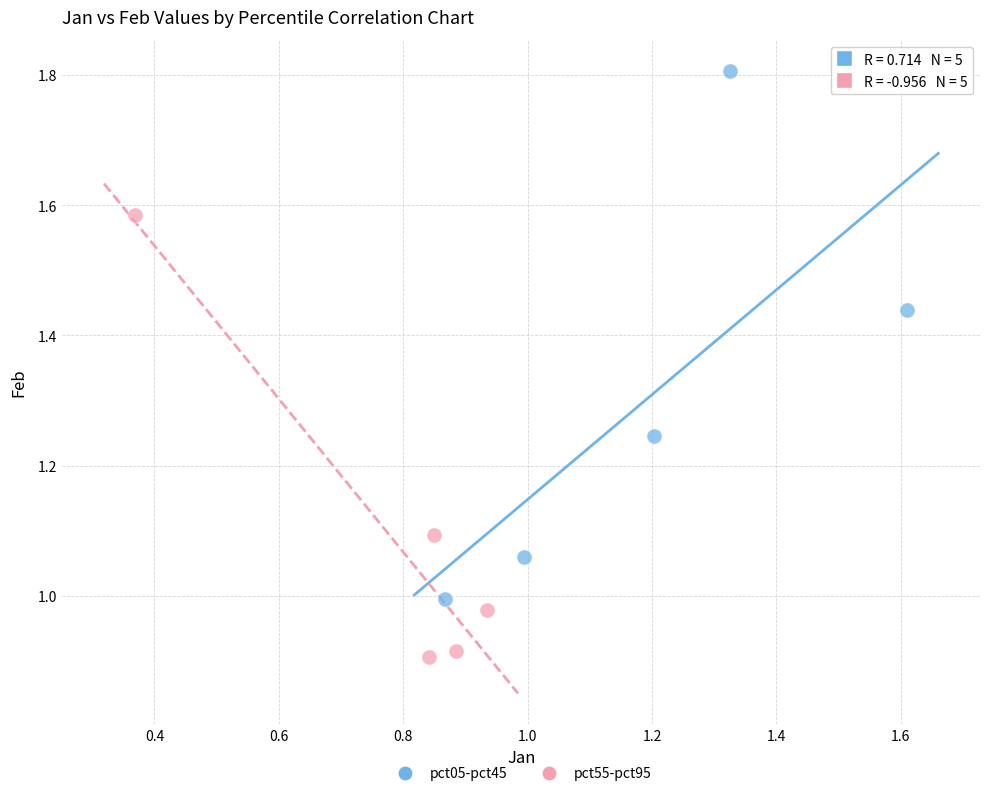

Which series contains the lowest Y value?

pct55-pct95